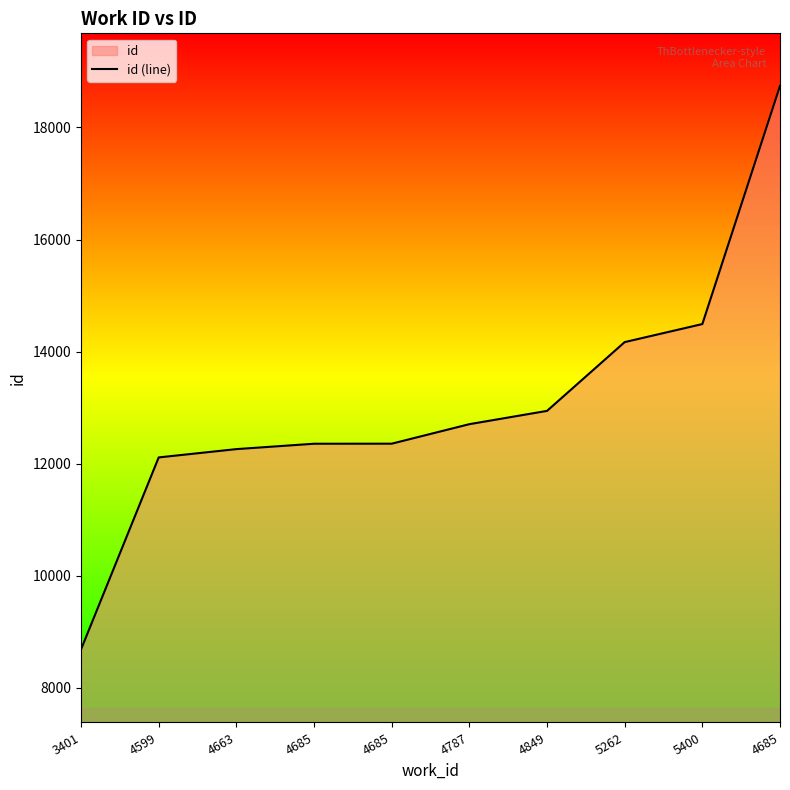

List the labels in order of value, largest first.

4685, 5400, 5262, 4849, 4787, 4685, 4685, 4663, 4599, 3401